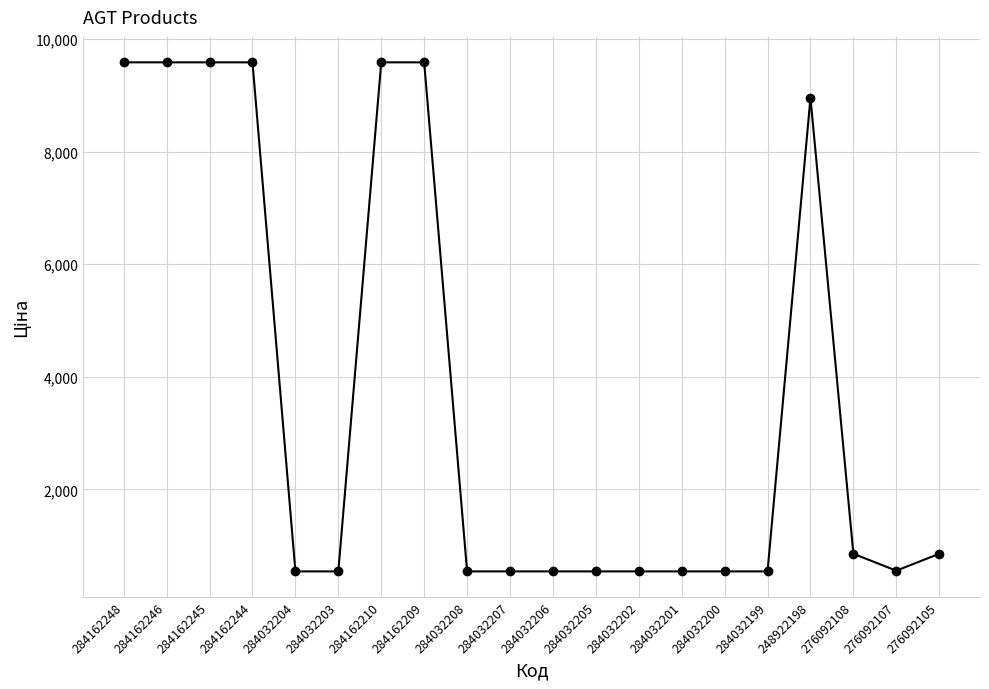

Between 284032201 and 284162209, which is larger?

284162209